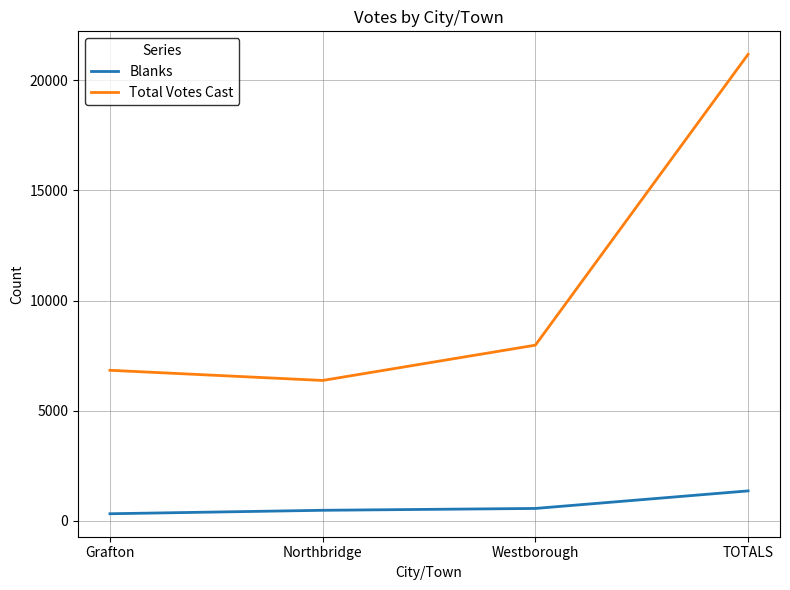

What is the difference between the highest and lowest values at TOTALS?

19826